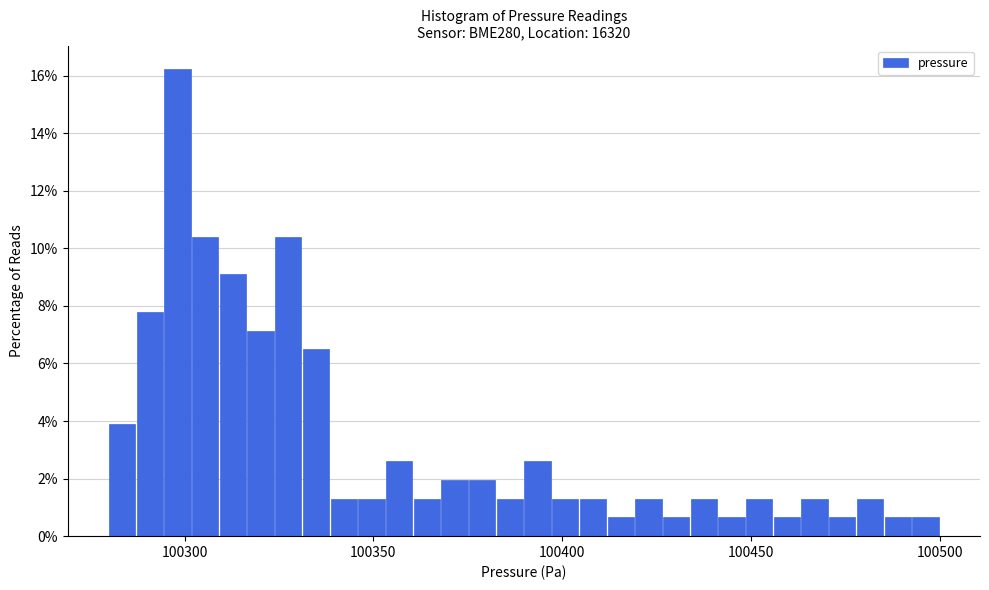

Around what value on the x-axis is the tallest bar? Give the approximate position of its centre, as read against the axis.

100300